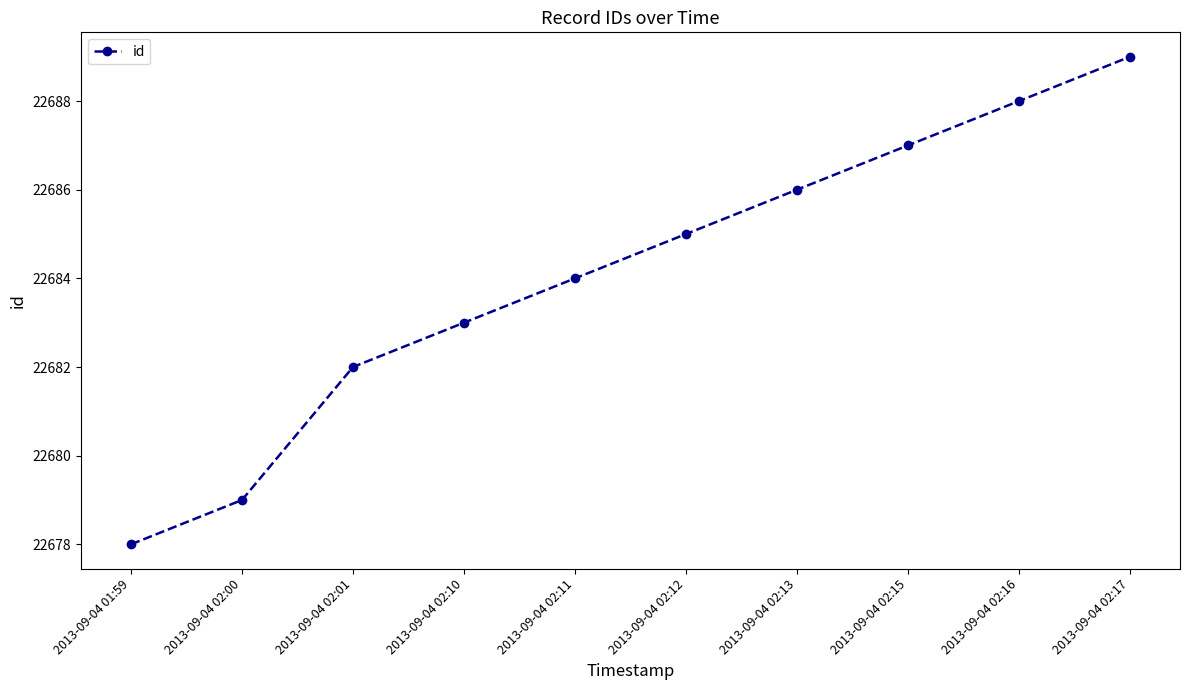

Does the chart have visible grid lines?

No